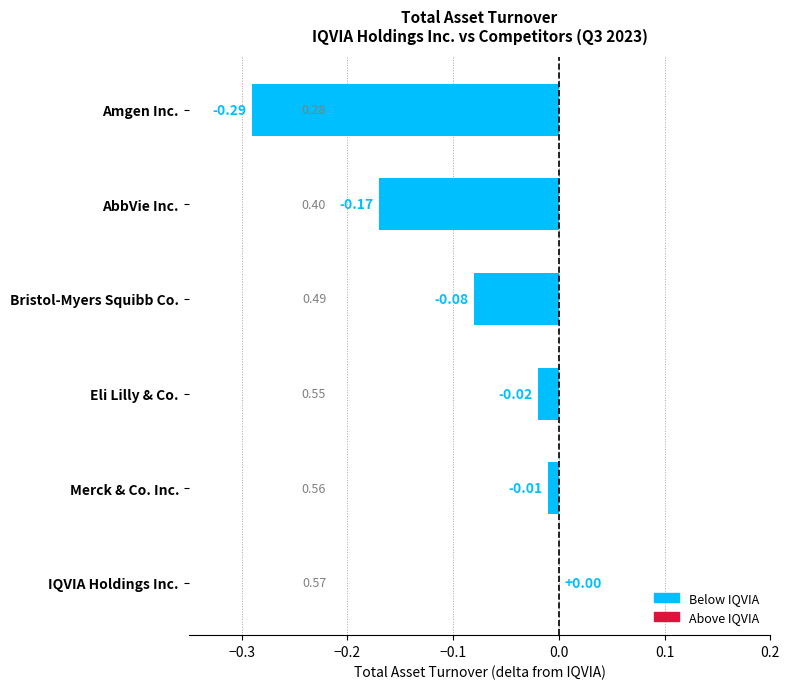

At which label is the value closest to 0?

IQVIA Holdings Inc.